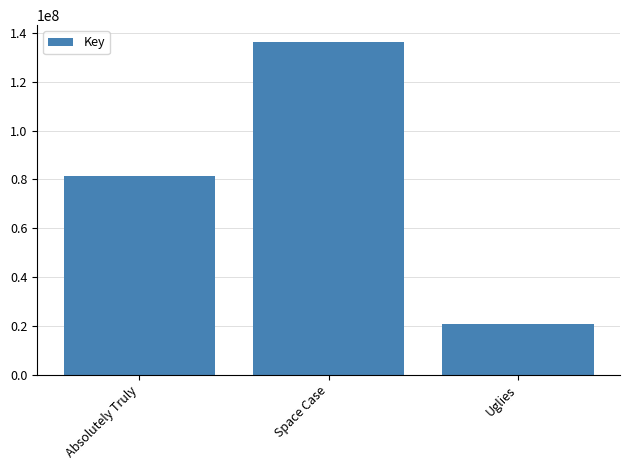

What is the smallest value displayed?

20869837